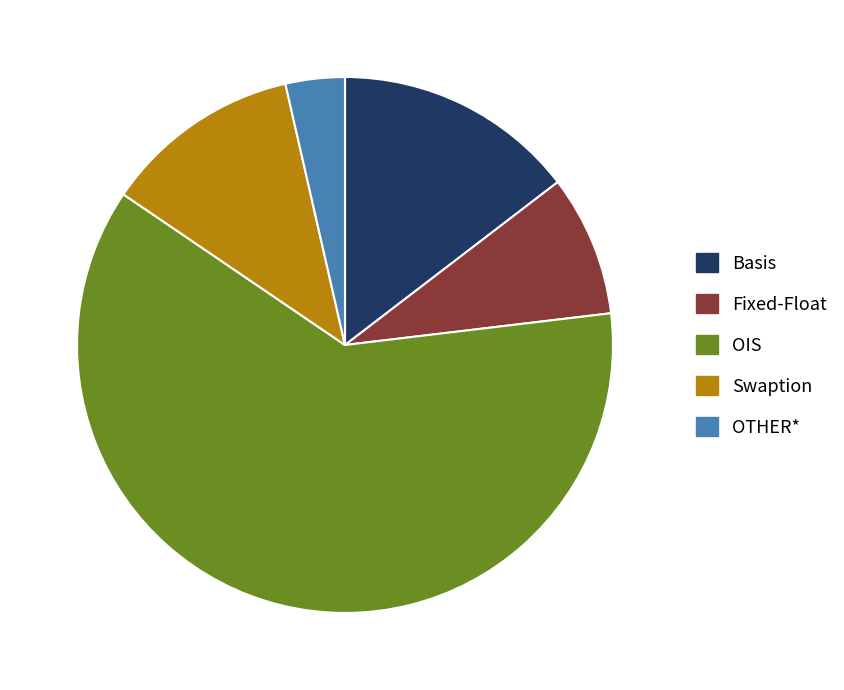

Is the sum of Swaption and Fixed-Float greater than half?

No